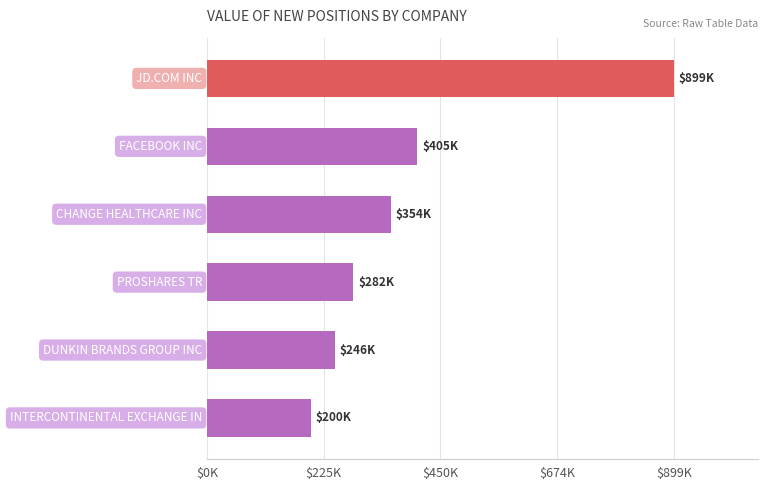

Does the chart contain any negative values?

No